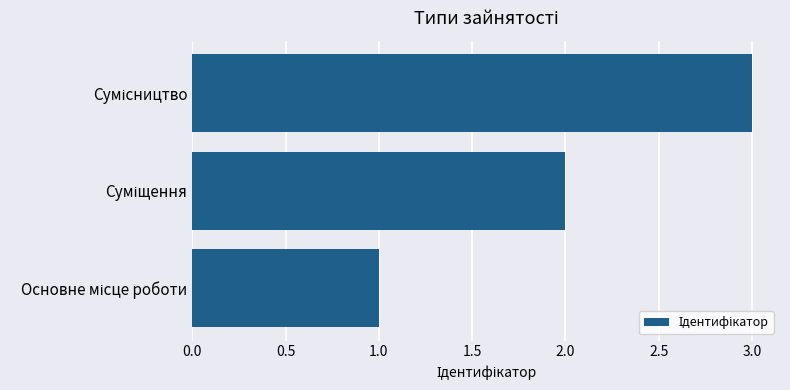

What is the maximum value shown in the chart?

3